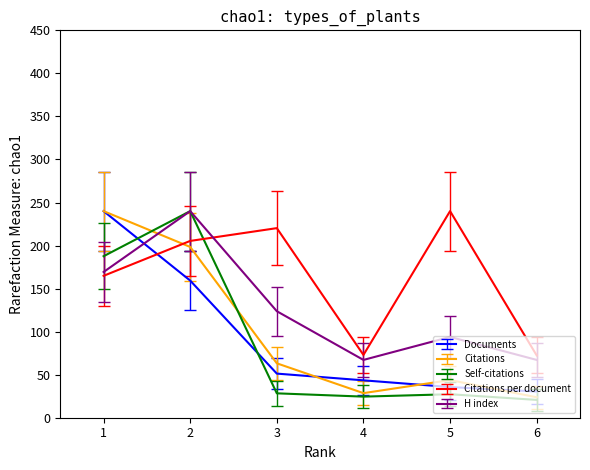

What is the approximate value of Self-citations at 4?

24.5